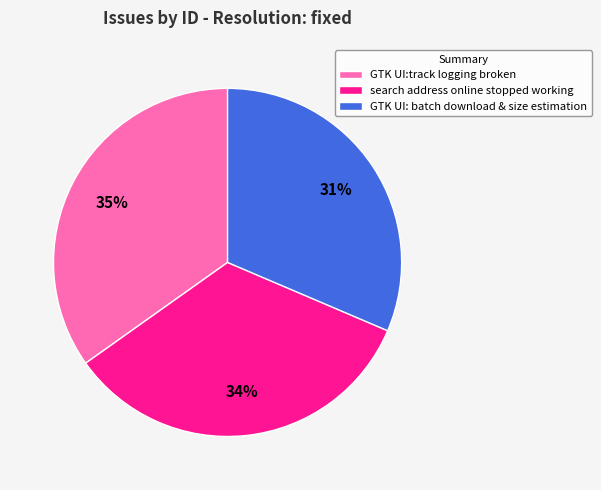

True or false: search address online stopped working accounts for 27% of the total.

False